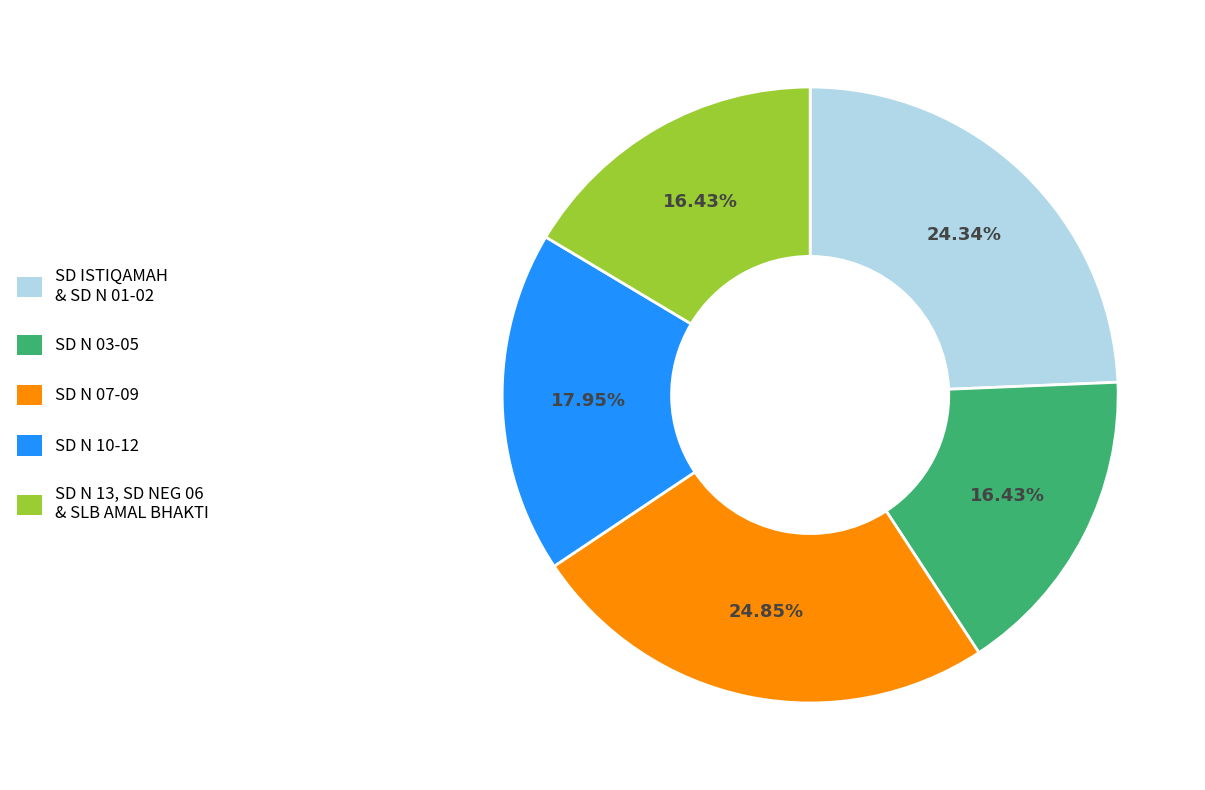

Is there a majority slice in this chart?

No